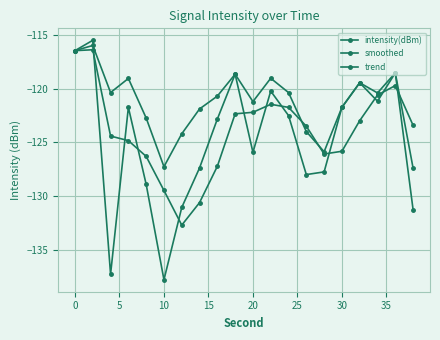

How many distinct data groups are displayed?

3